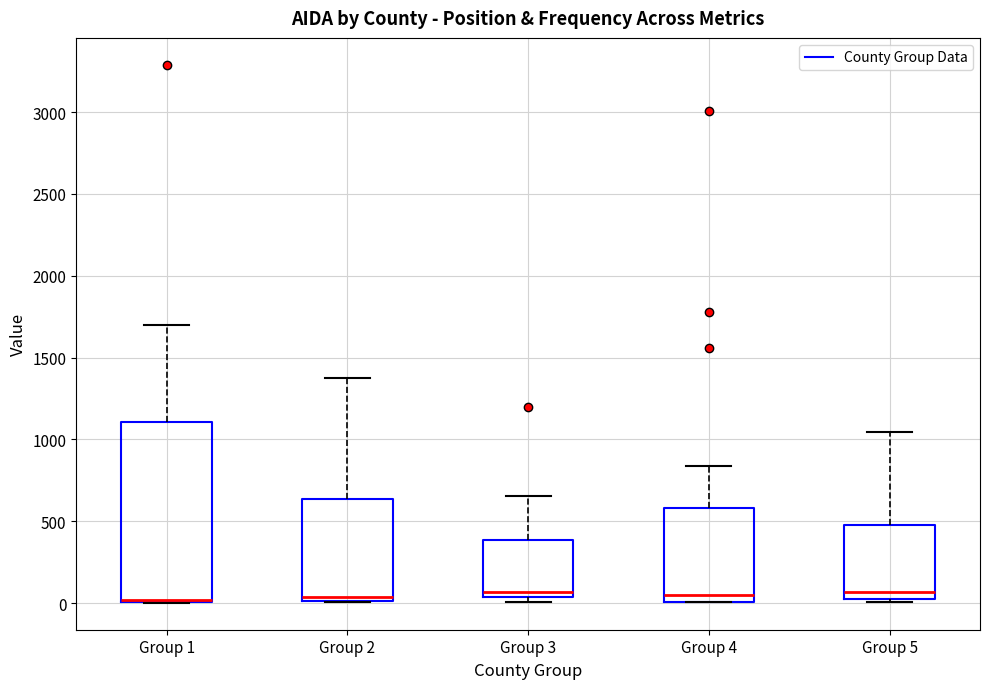

Reading left to right, read every box against the y-axis: the position of its median line, the range the box covers, and the ends of its whiskers. The values are not printed on the chart, so give them approximately, as read against the axis.

Group 1: median 0 (drawn on the box's lower edge), box 0 to 1100, whiskers 0 to 1700
Group 2: median 50, box 0 to 650, whiskers 0 to 1400
Group 3: median 50 (just above the box's lower edge), box 50 to 400, whiskers 0 to 650
Group 4: median 50, box 0 to 600, whiskers 0 to 850
Group 5: median 50 (just above the box's lower edge), box 50 to 500, whiskers 0 to 1050